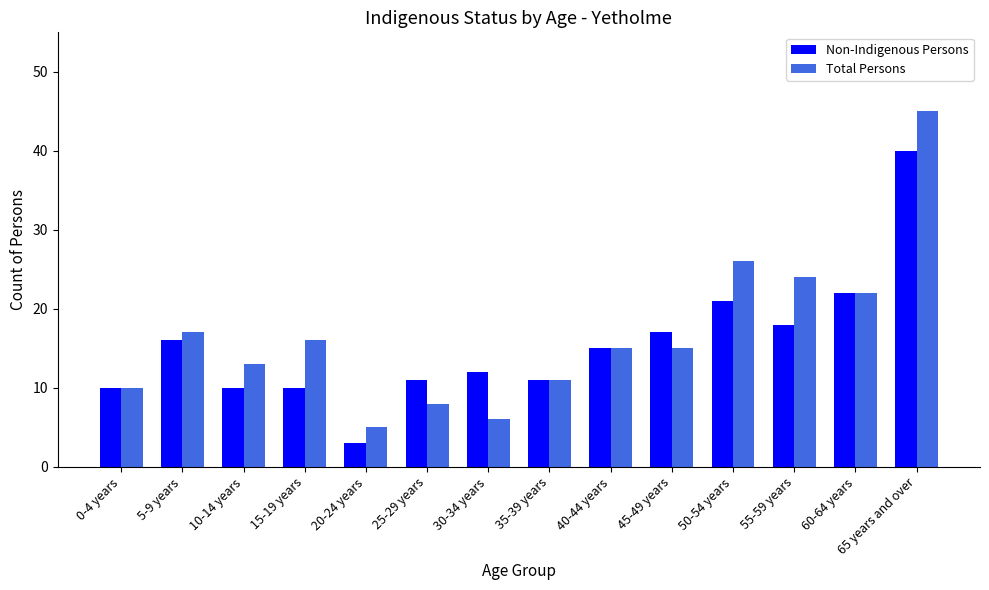

Count the number of categories in the chart.

14